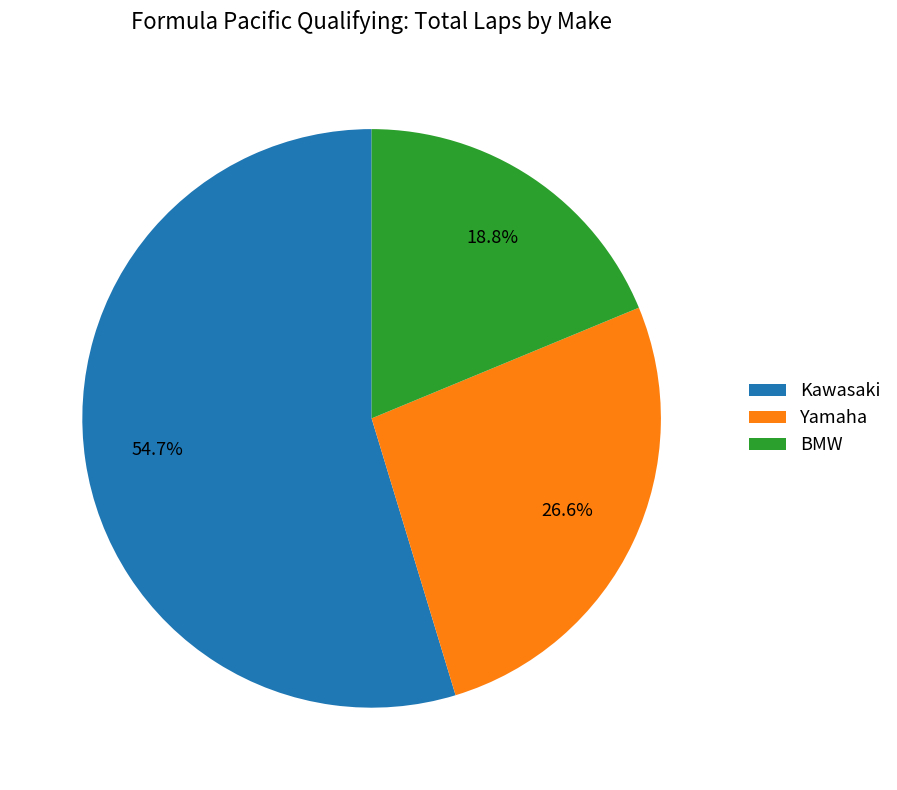

To the nearest percent, what is the average slice percentage?

33%